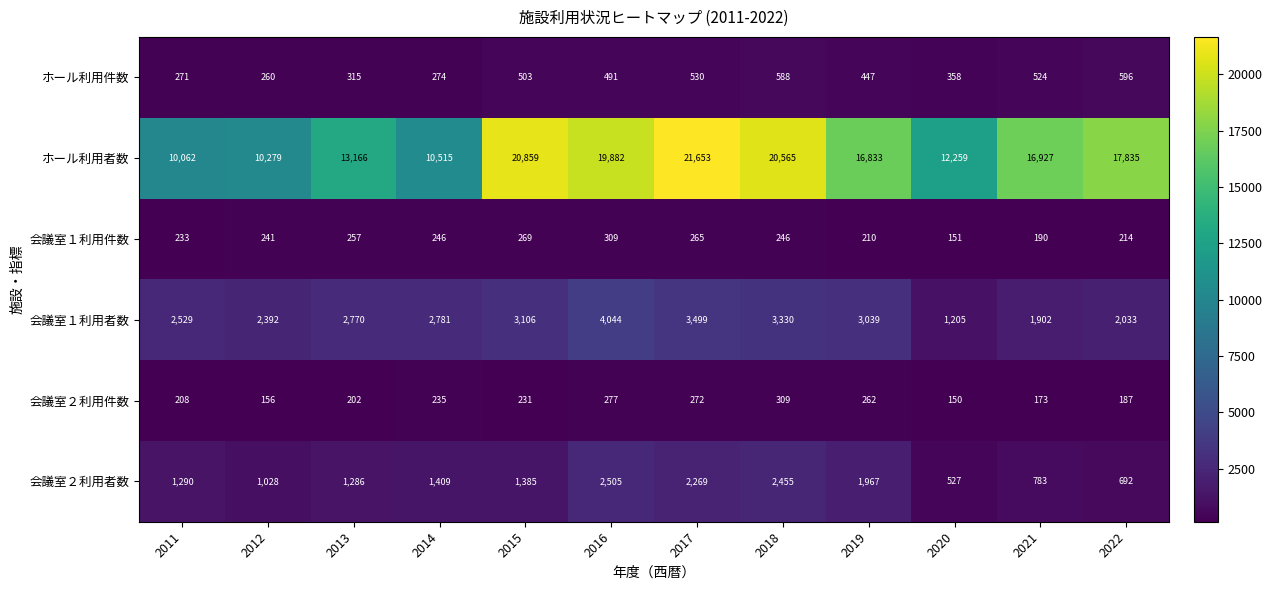

What is the difference between the maximum and minimum values in the ホール利用者数 series?

11591